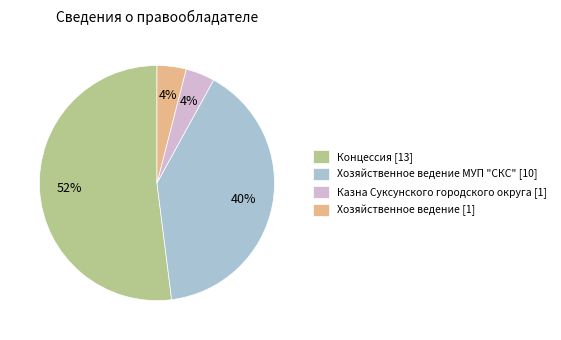

Is there a majority slice in this chart?

Yes